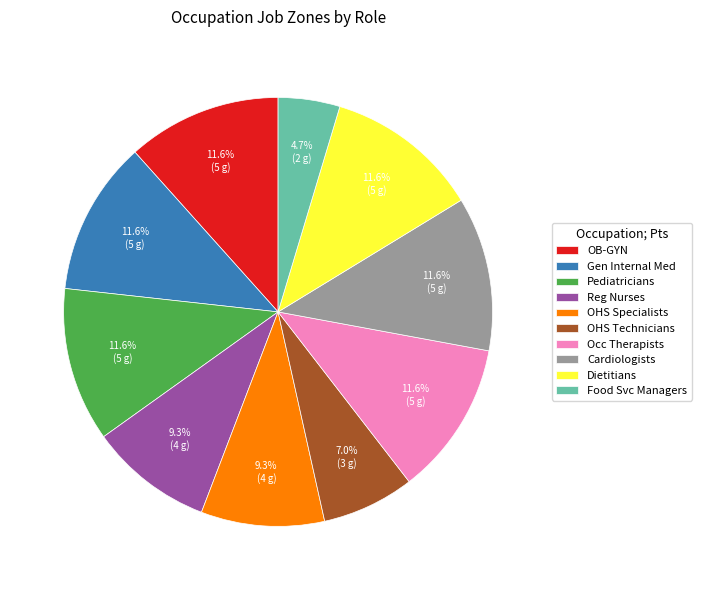

Does Occ Therapists account for over 50% of the chart?

No